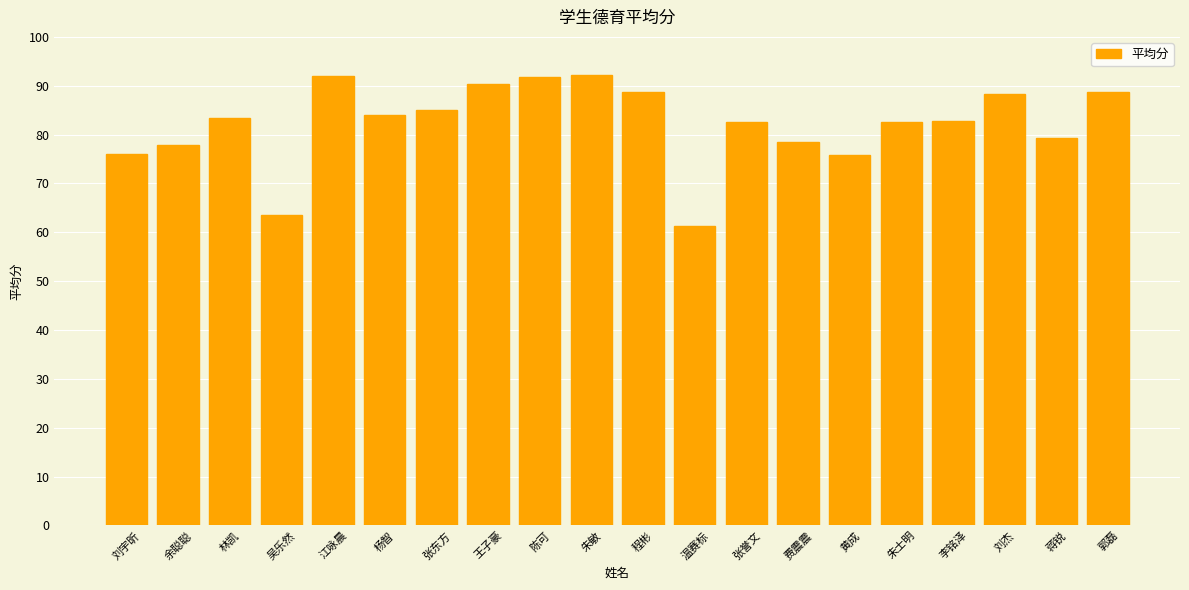

Which has a higher value, 程彬 or 朱士明?

程彬